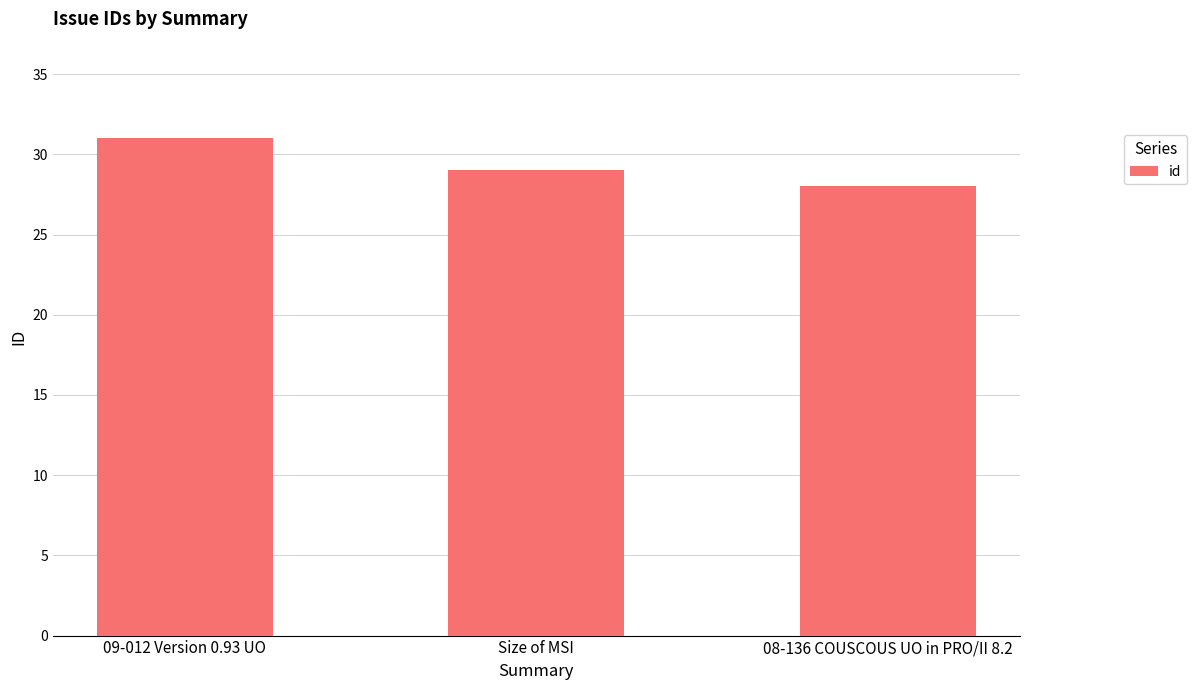

What is the label of the 2nd bar from the right?

Size of MSI